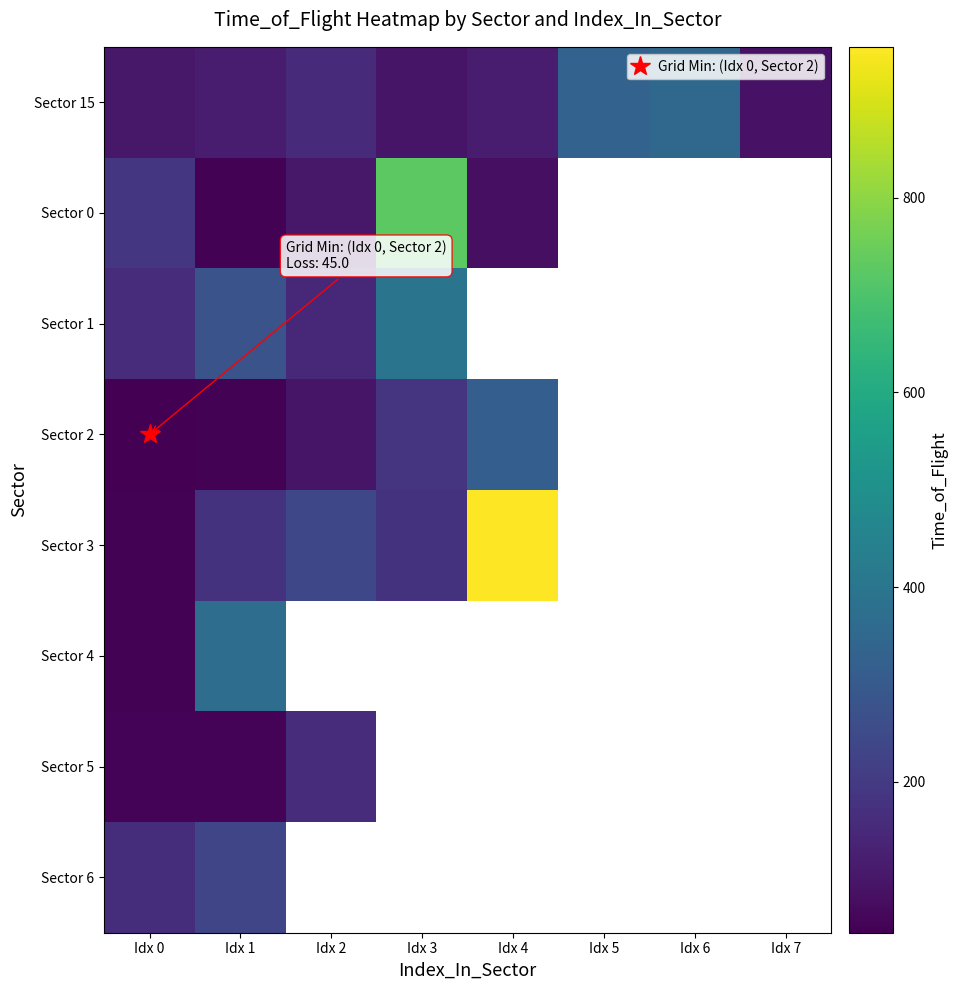

What is the total value across all series at Idx 1?

1328.0